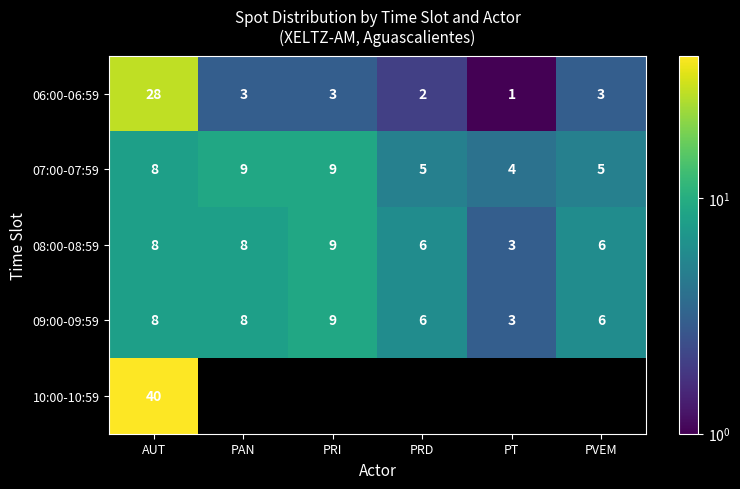

At how many categories does at least one series exceed 2?

6